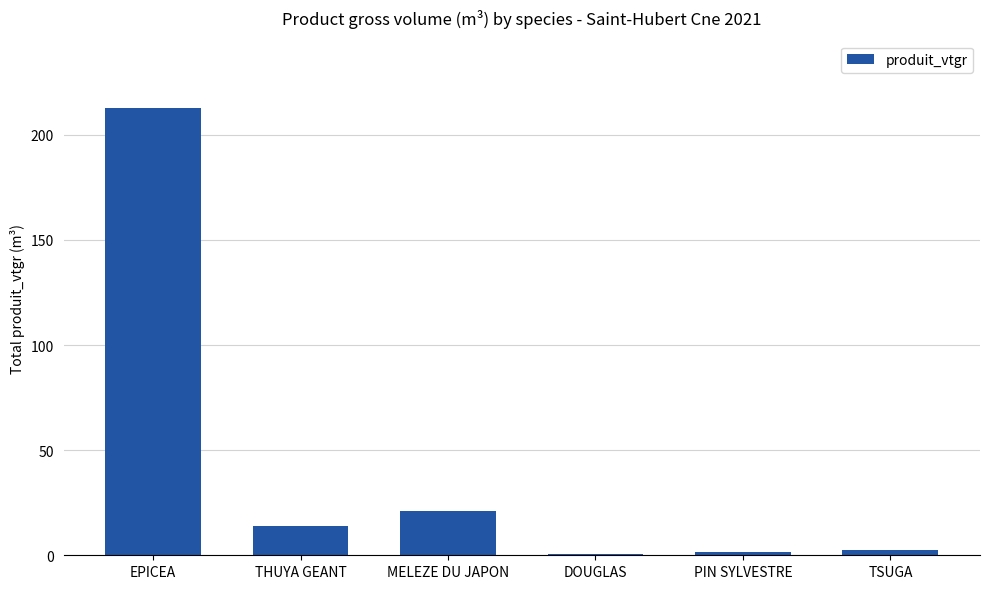

True or false: the data shows 14.0 at THUYA GEANT.

True